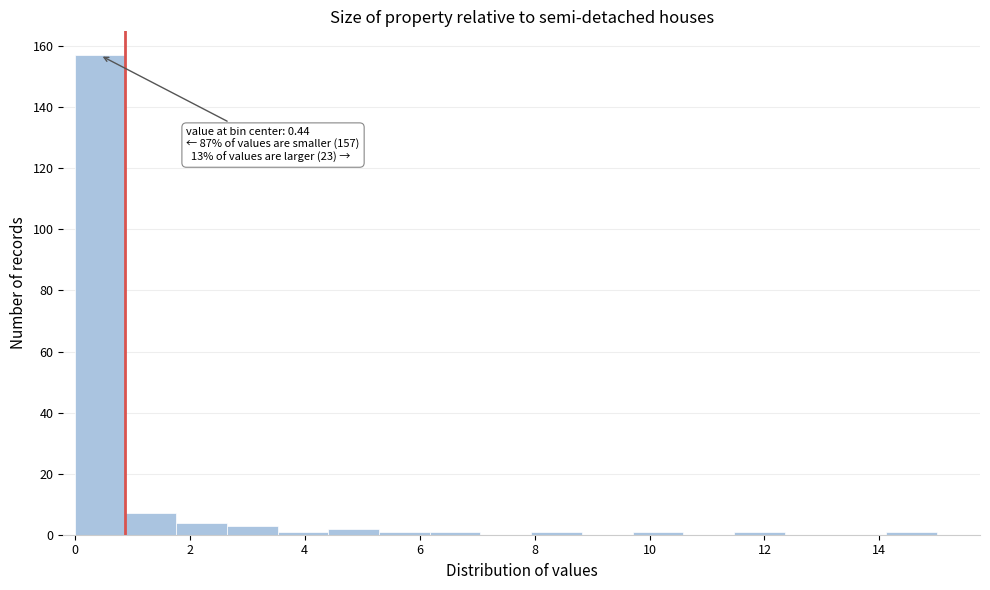

Over which range of the x-axis is the bar tallest?

0.0 to 0.8